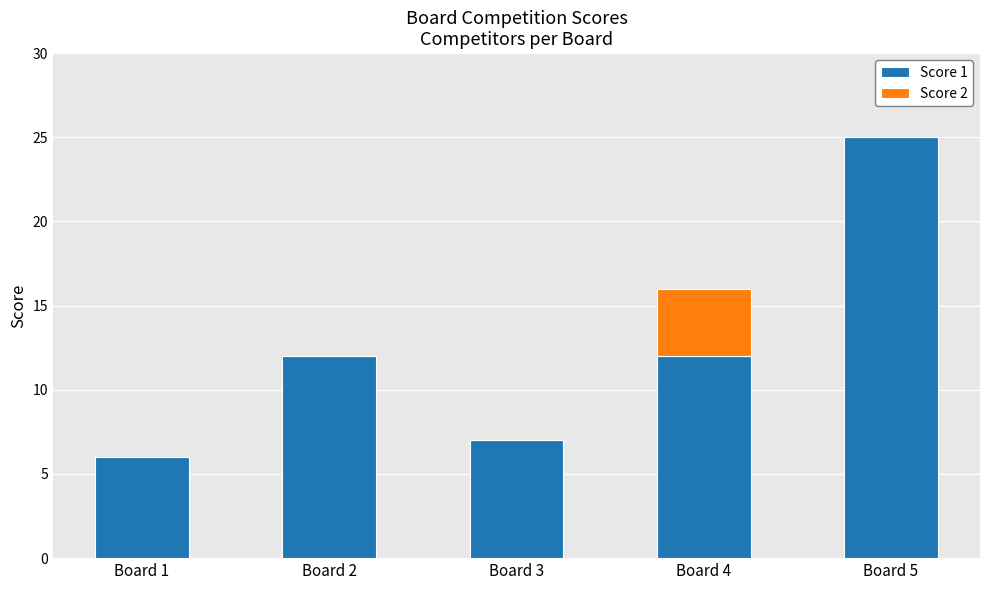

At which category is the sum across all series the highest?

Board 5